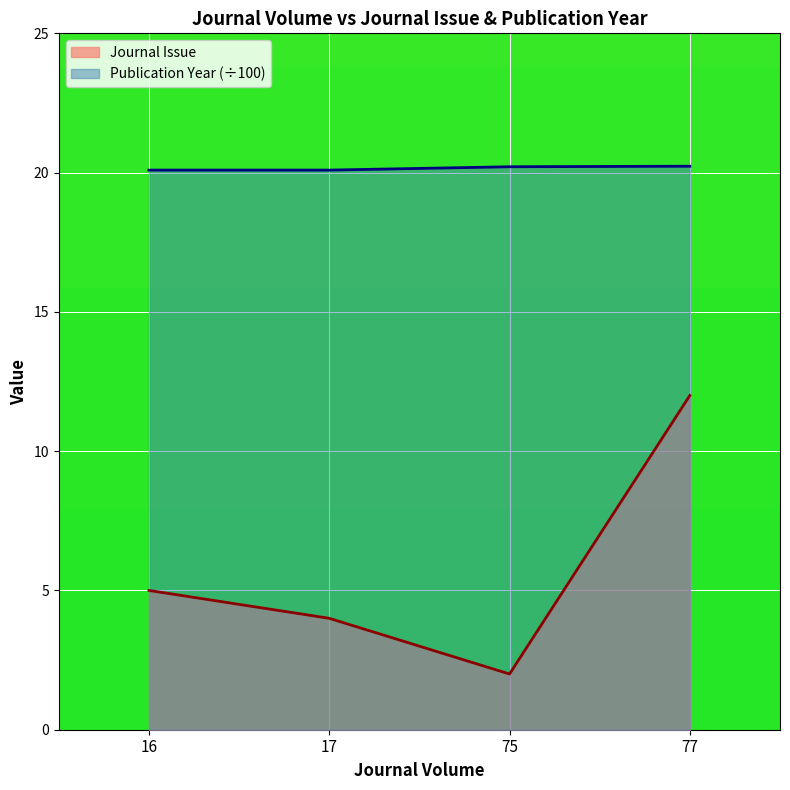

What is the difference between the highest and lowest values at 17?

16.1